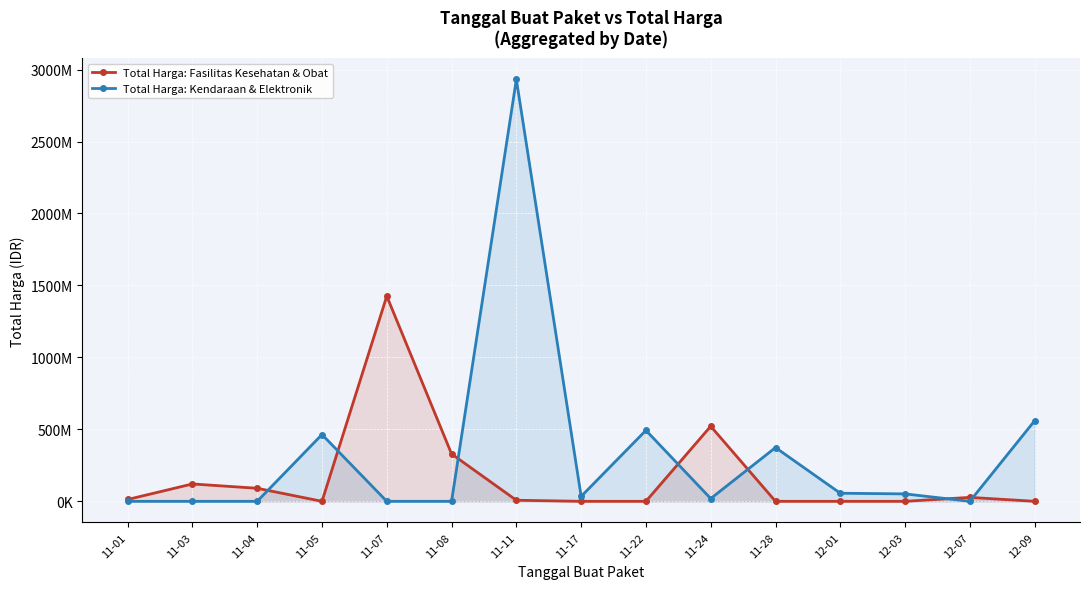

What is the difference between the maximum and second lowest values in the Total Harga: Fasilitas Kesehatan & Obat series?

1425867900